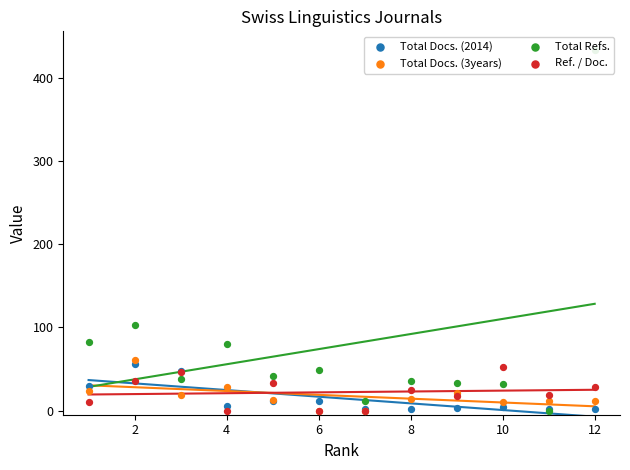

Which series has the largest total across all categories?

Total Refs.